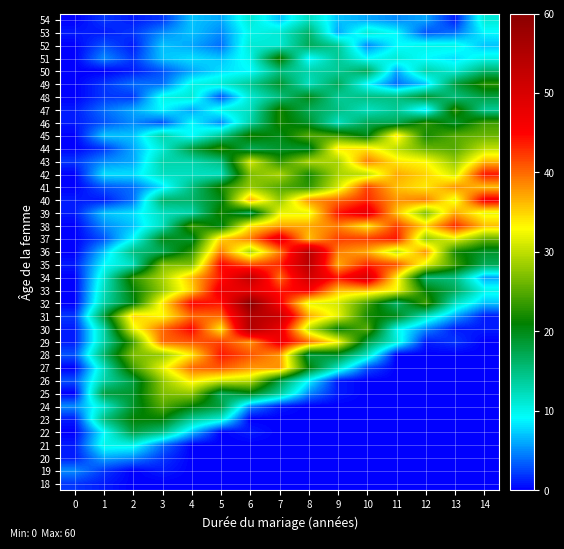

Rank the series at 1 from lowest to highest value.

50, 18, 40, 53, 19, 44, 48, 49, 54, 37, 41, 46, 52, 47, 38, 43, 51, 20, 36, 39, 45, 42, 22, 35, 21, 24, 34, 27, 33, 26, 29, 30, 32, 23, 28, 25, 31